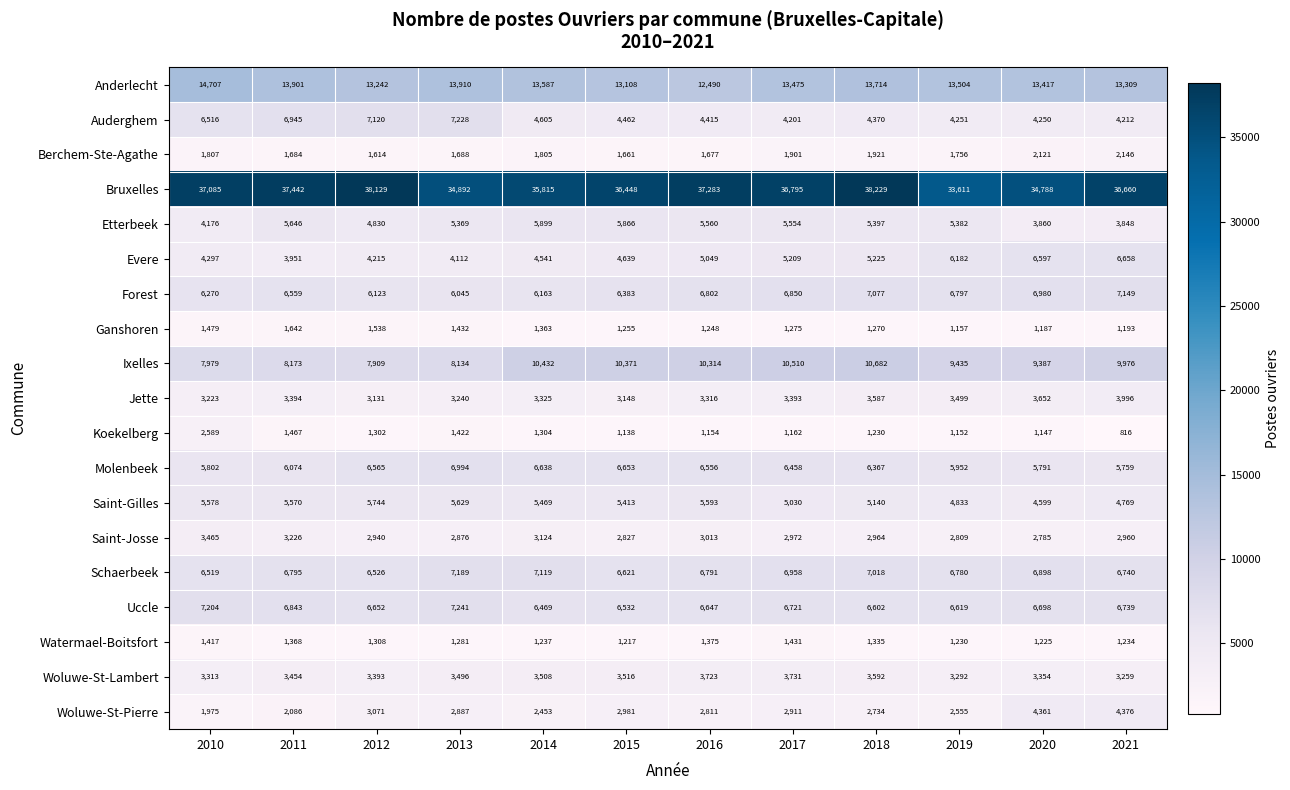

Is it true that Anderlecht equals 9434 at 2011?

False